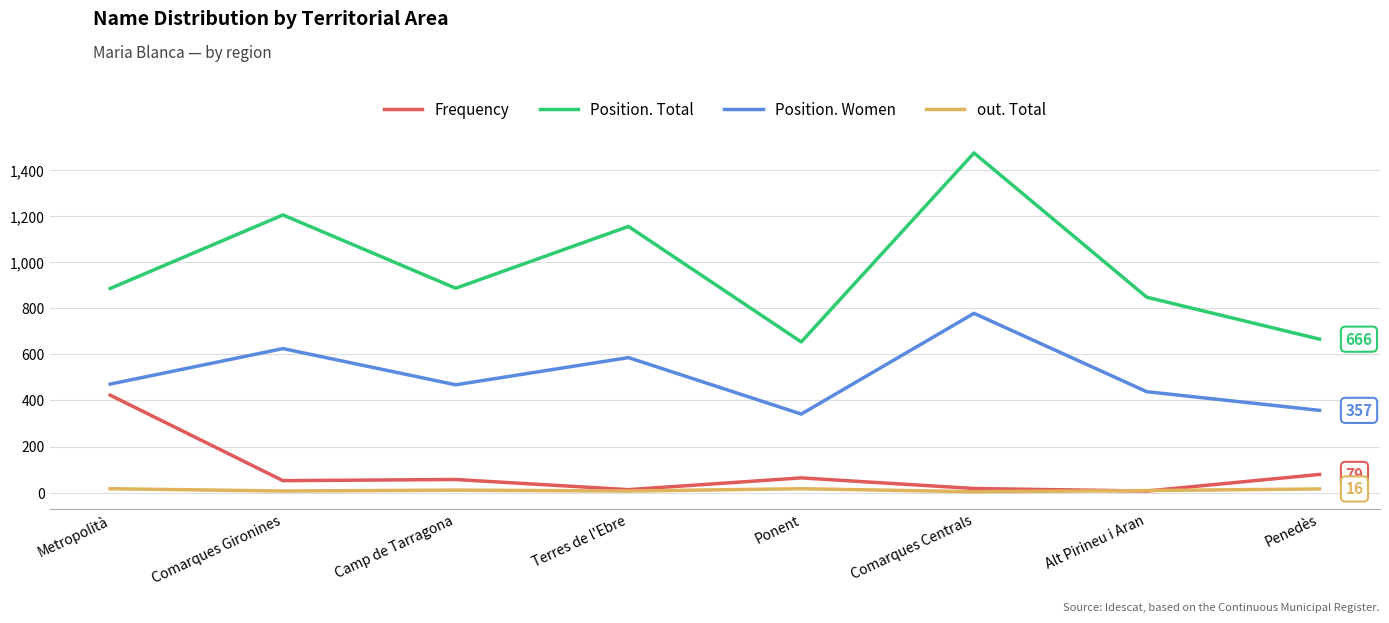

True or false: out. Total and Position. Women intersect in this chart.

False